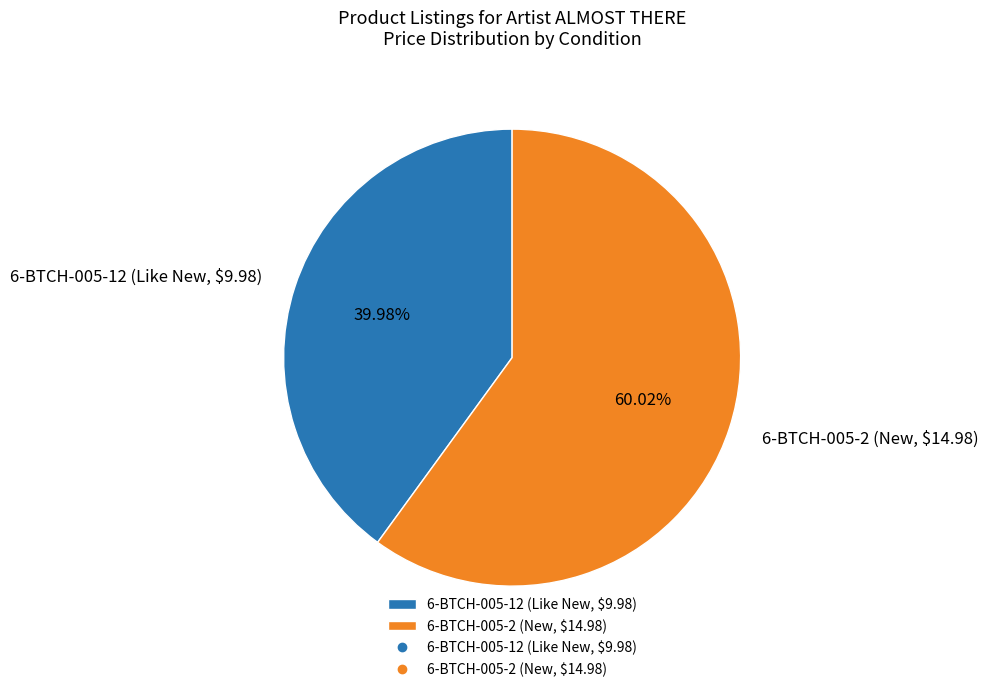

How many slices are in this pie chart?

2